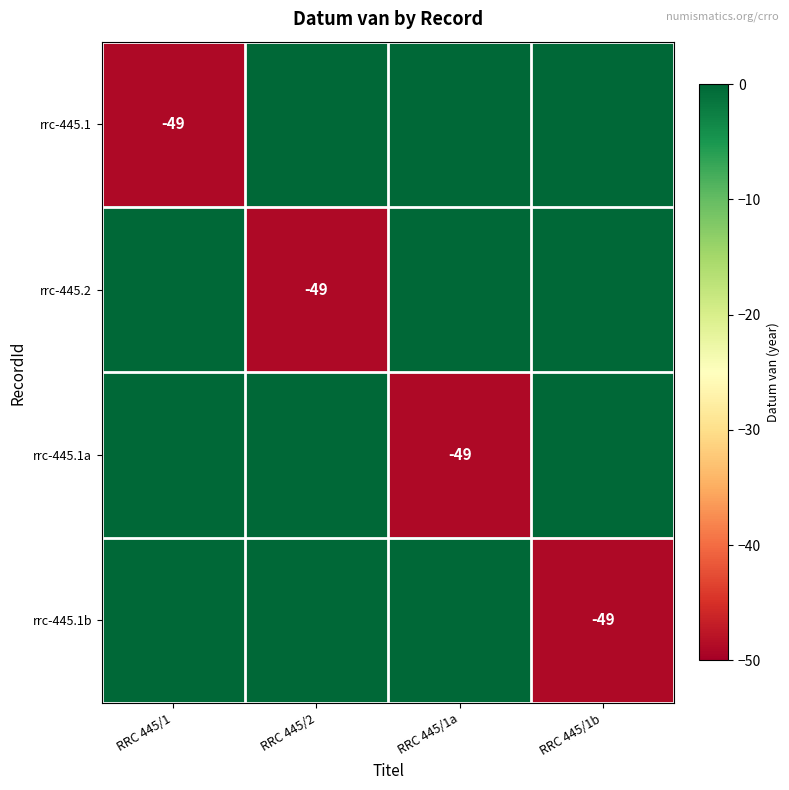

Is it true that rrc-445.2 equals -79 at RRC 445/2?

False